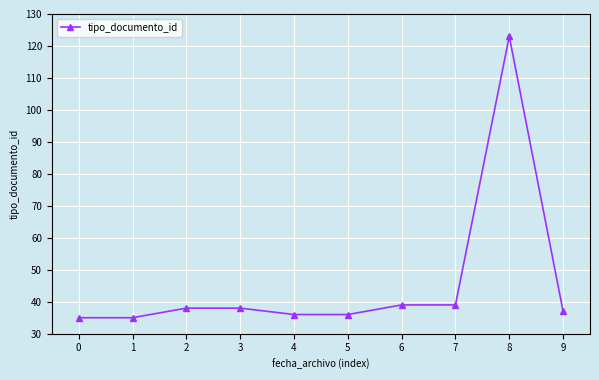

Reading left to right, extract all data points from this chart.

35	35	38	38	36	36	39	39	123	37